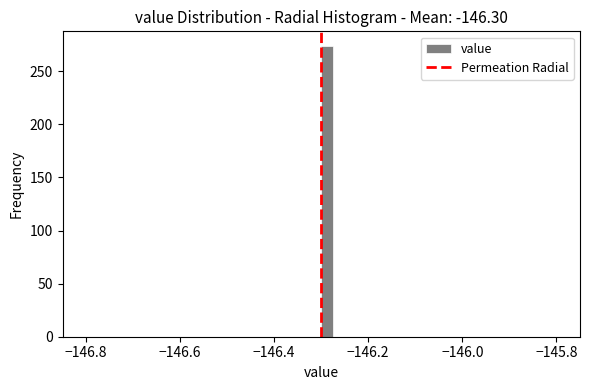

Around what value on the x-axis is the tallest bar? Give the approximate position of its centre, as read against the axis.

-146.28